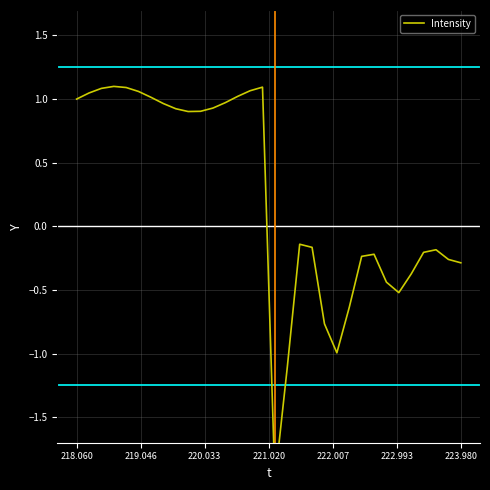

Reading right to left, extract all data points from this chart.

-0.3	-0.3	-0.2	-0.2	-0.4	-0.5	-0.4	-0.2	-0.2	-0.6	-1.0	-0.8	-0.2	-0.1	-1.1	-2.0	1.1	1.1	1.0	1.0	0.9	0.9	0.9	0.9	1.0	1.0	1.1	1.1	1.1	1.1	1.0	1.0